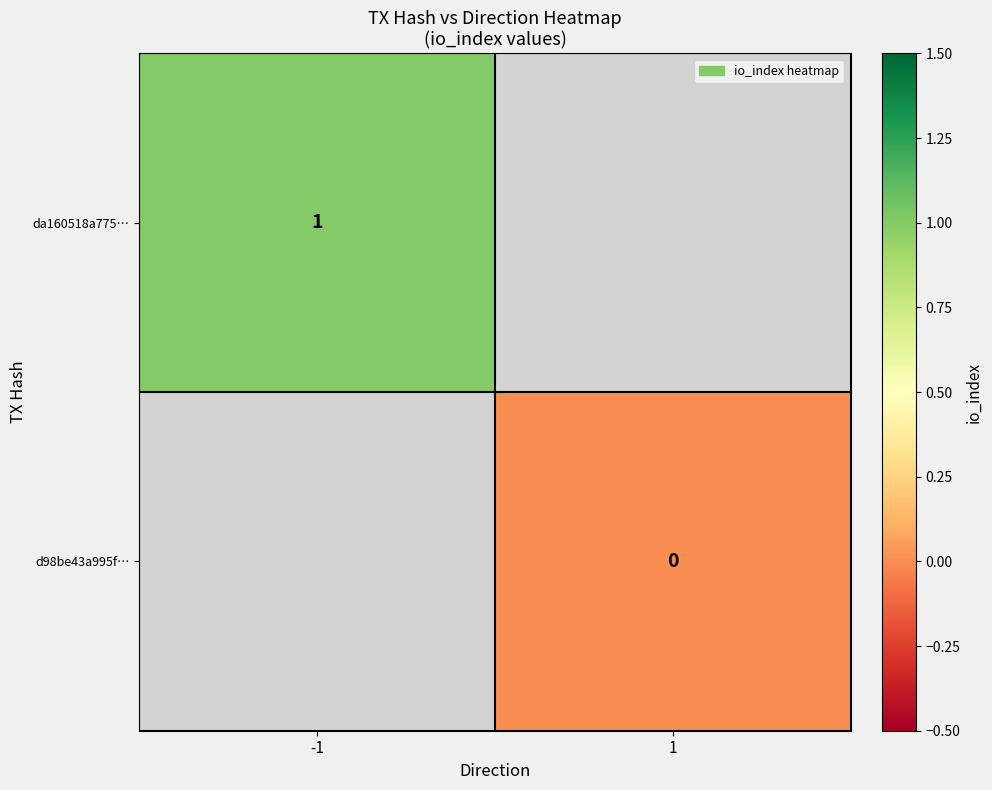

What is the greatest value displayed?

1.0